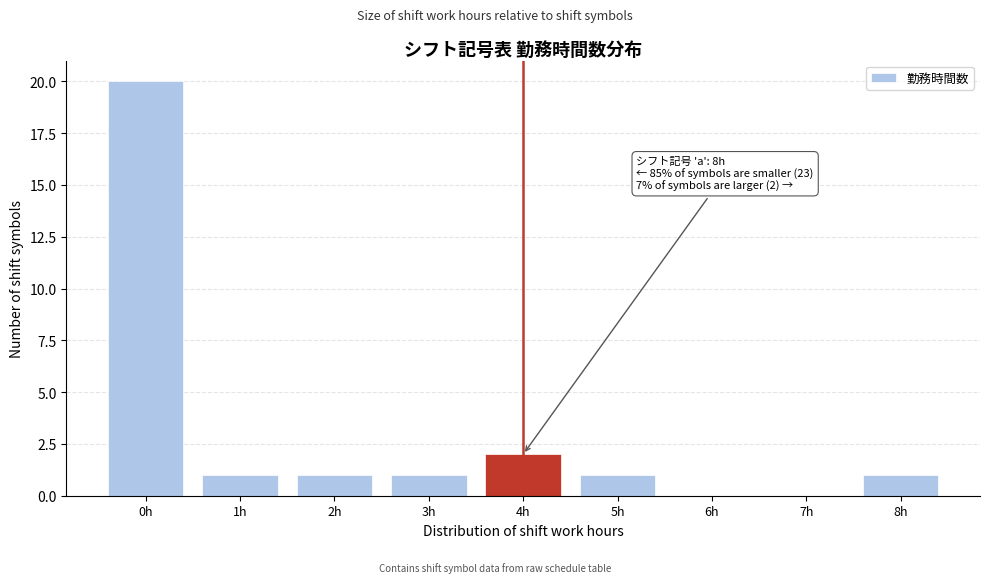

Reading left to right, transcribe all the data shown in this chart.

0h=20	1h=1	2h=1	3h=1	4h=2	5h=1	6h=0	7h=0	8h=1